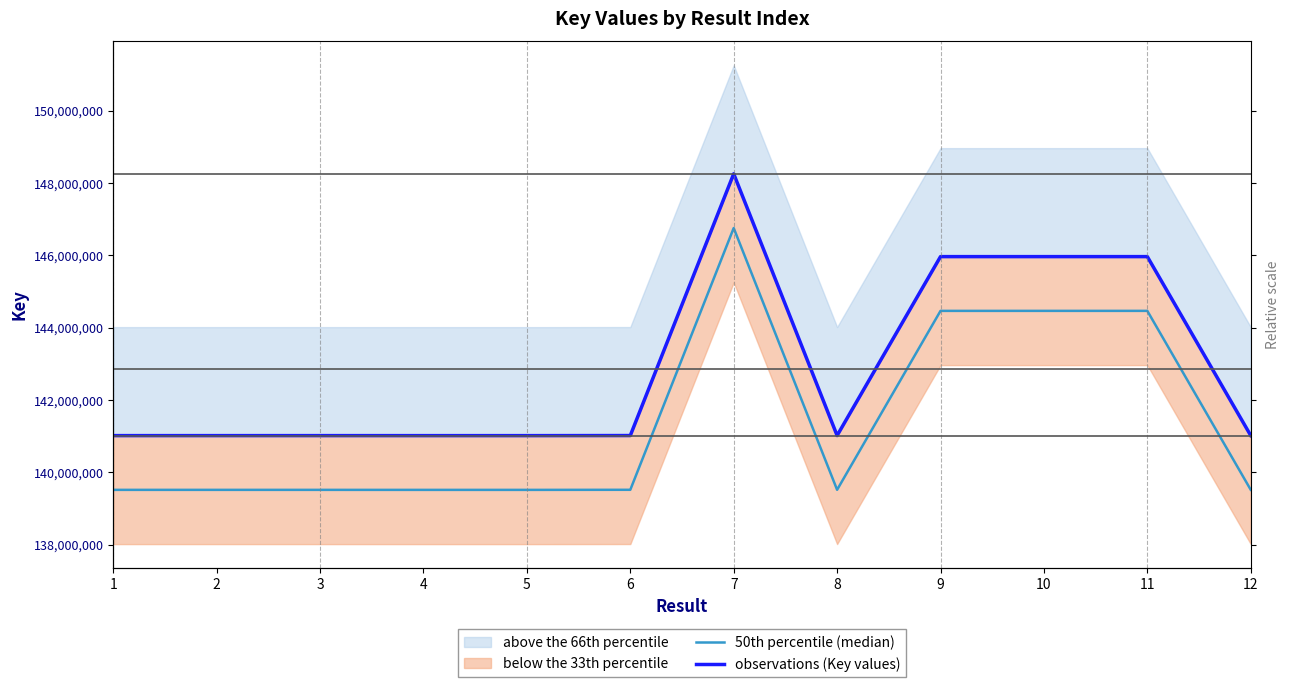

Which category has the highest value across all series?

7